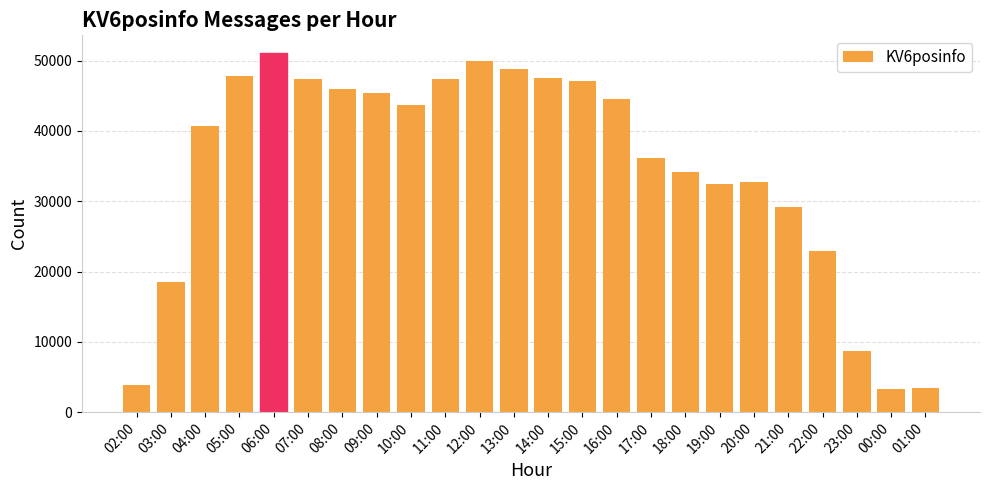

What is the value of the 1st bar from the left?

3834